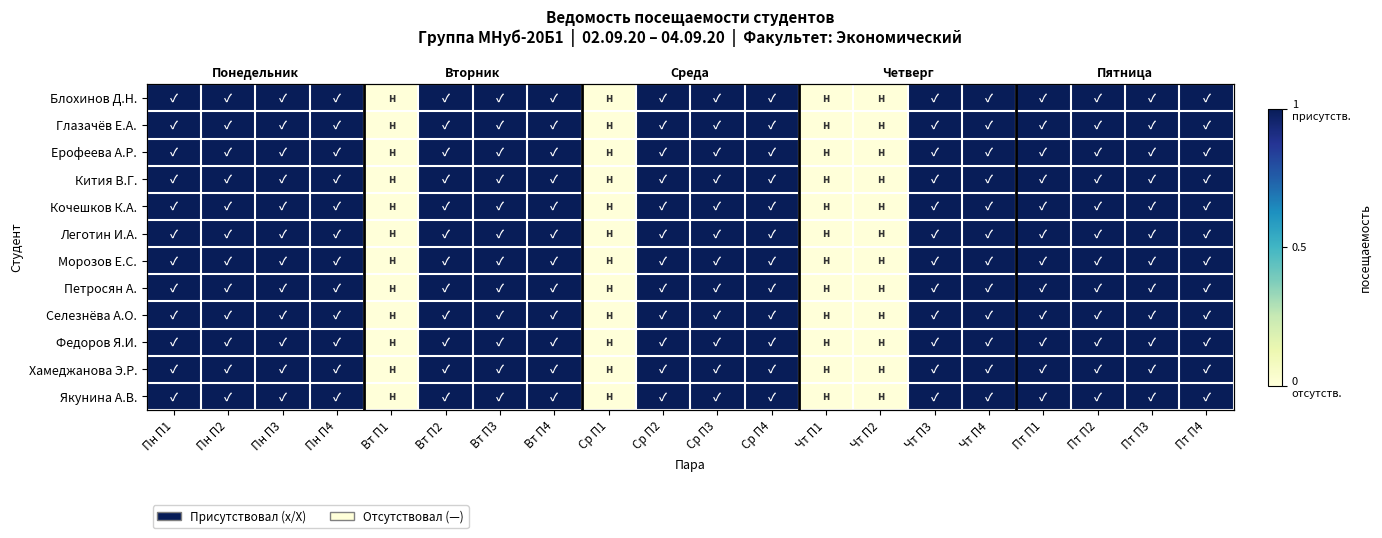

How many positive values does the Кочешков К.А. series have?

16